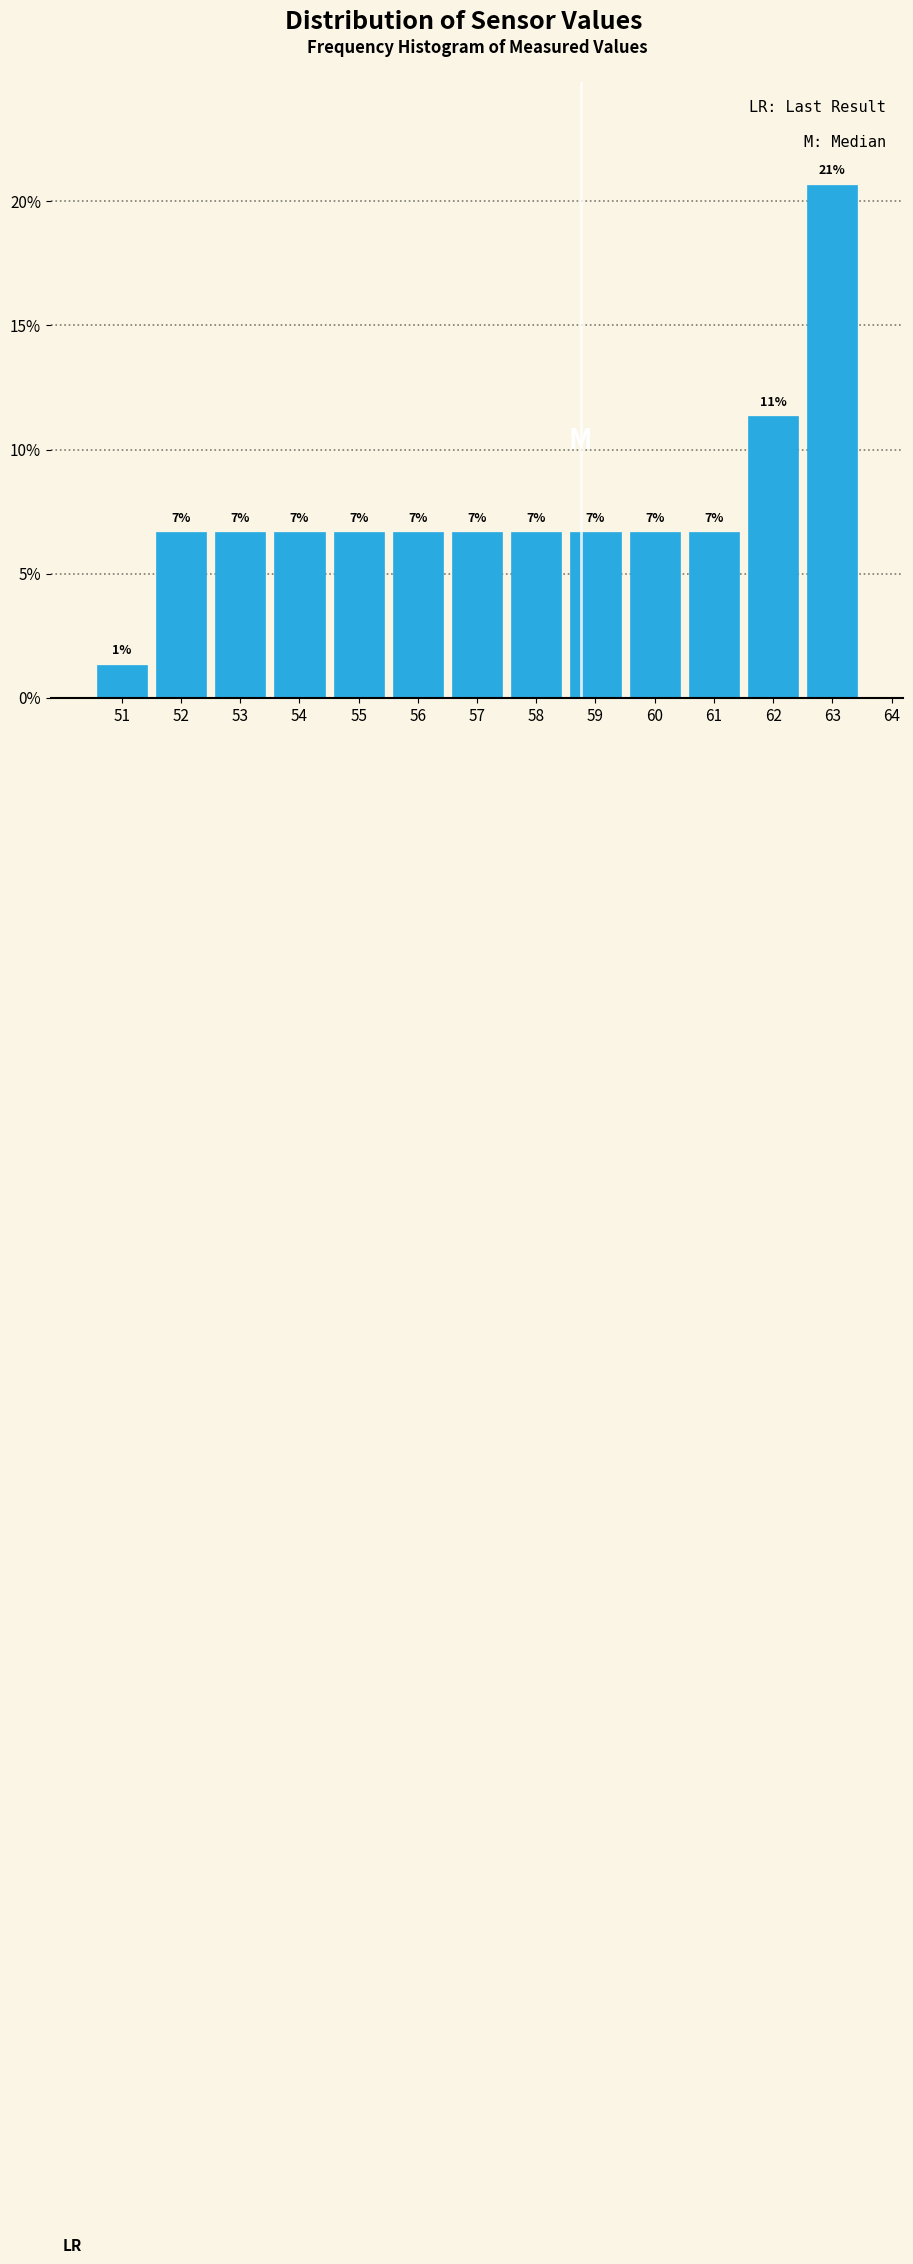

Are the bars horizontal?

No